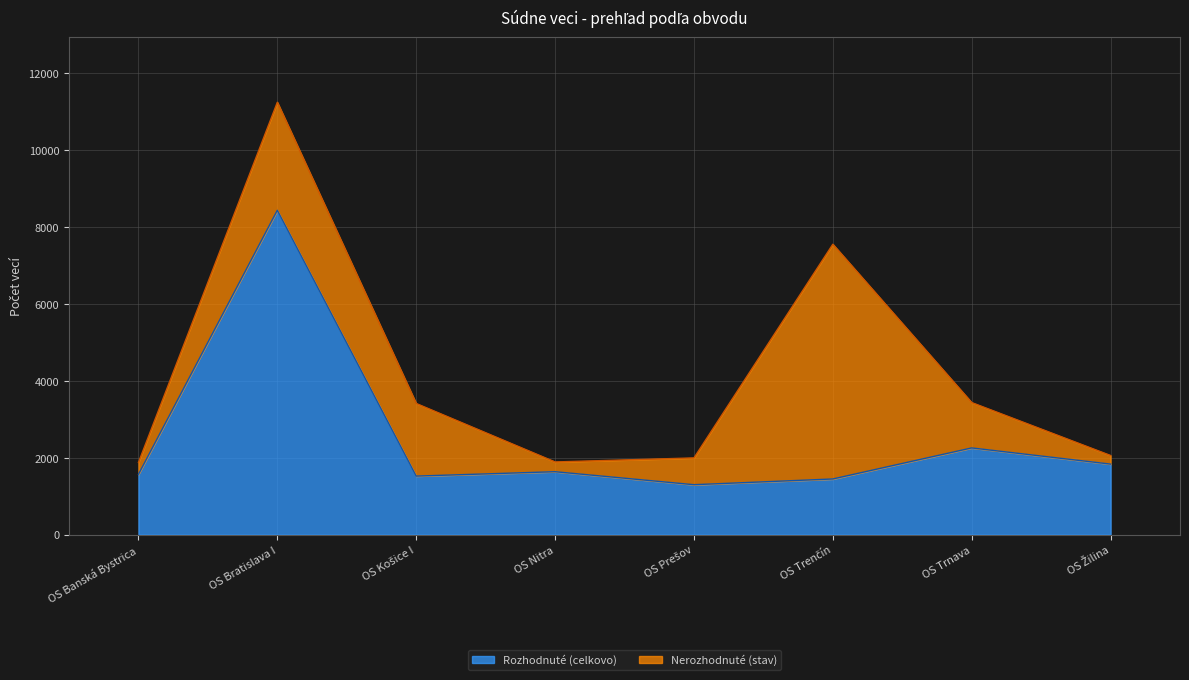

The value at OS Trenčín is 488. True or false?

False